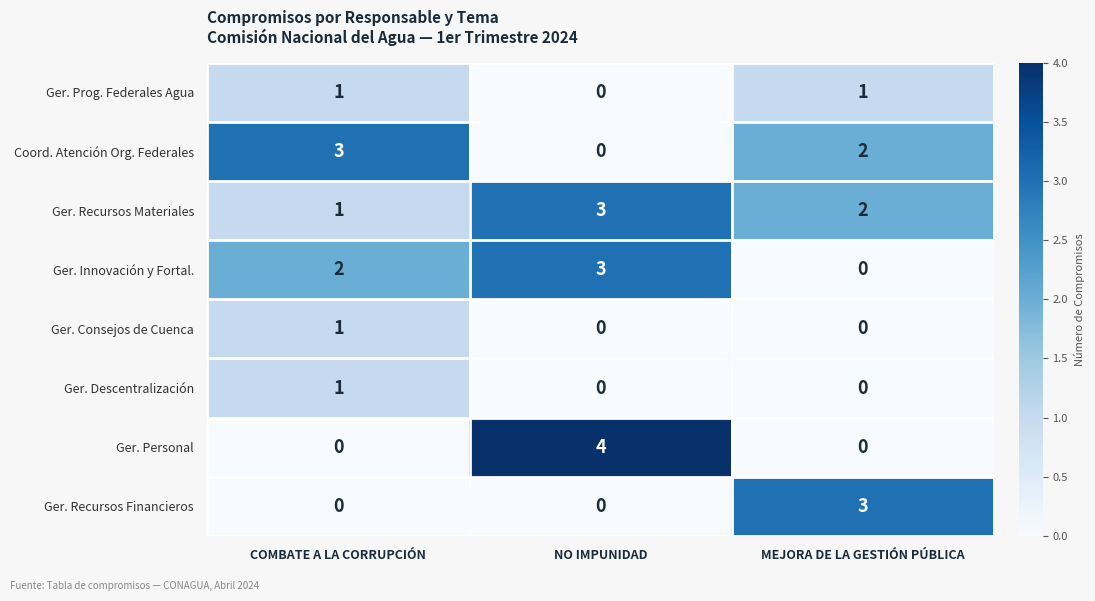

Rank the categories by Ger. Recursos Materiales value from lowest to highest.

COMBATE A LA CORRUPCIÓN, MEJORA DE LA GESTIÓN PÚBLICA, NO IMPUNIDAD